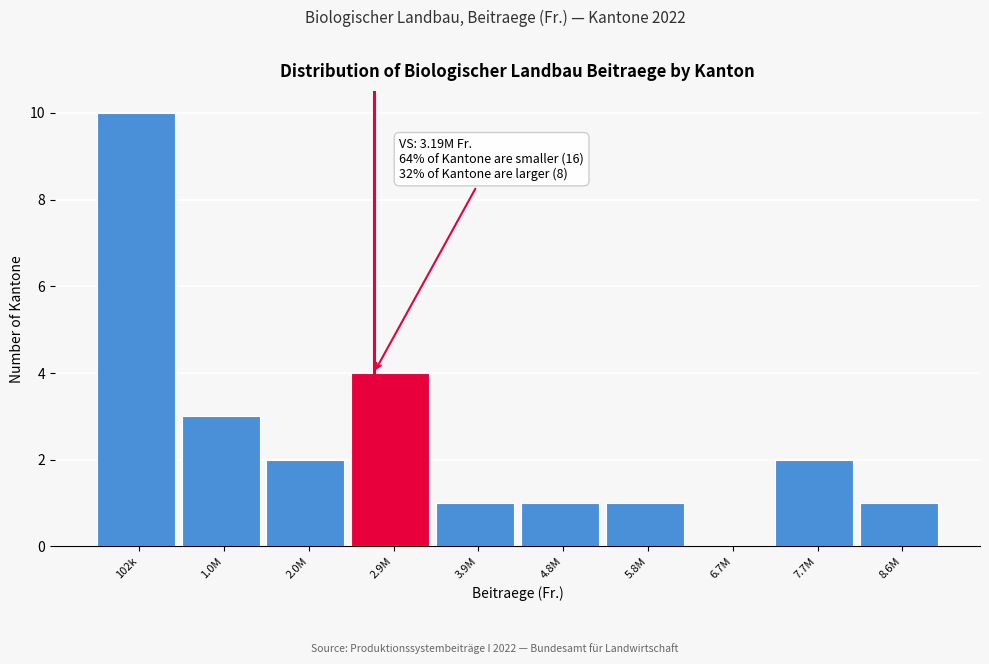

Reading left to right, what are all the values shown in this chart?

102k=10	1.0M=3	2.0M=2	2.9M=4	3.9M=1	4.8M=1	5.8M=1	6.7M=0	7.7M=2	8.6M=1